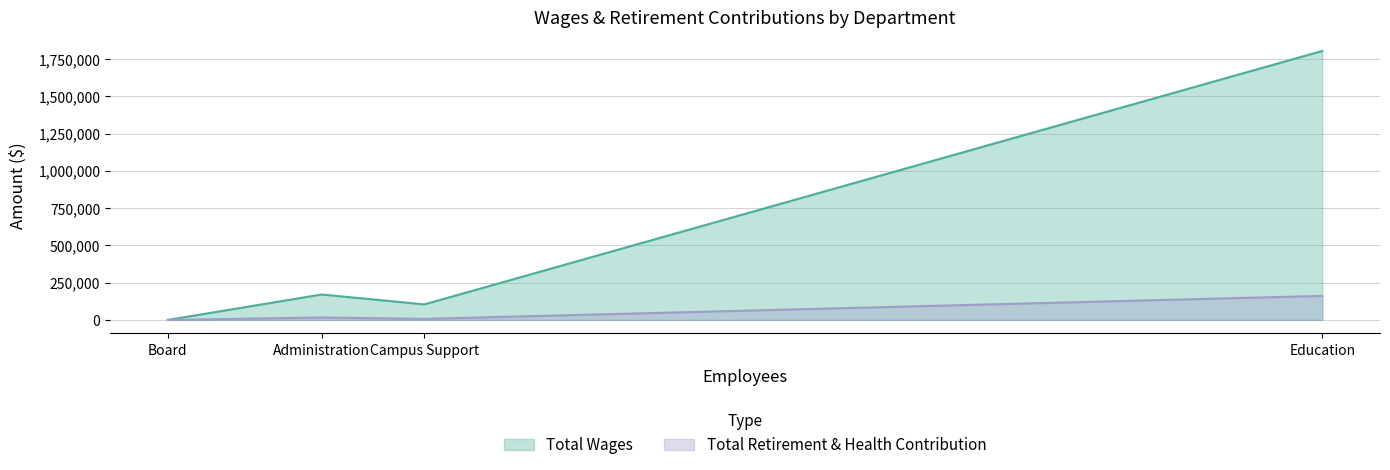

The Total Wages series shows 1804053 at Education. True or false?

True